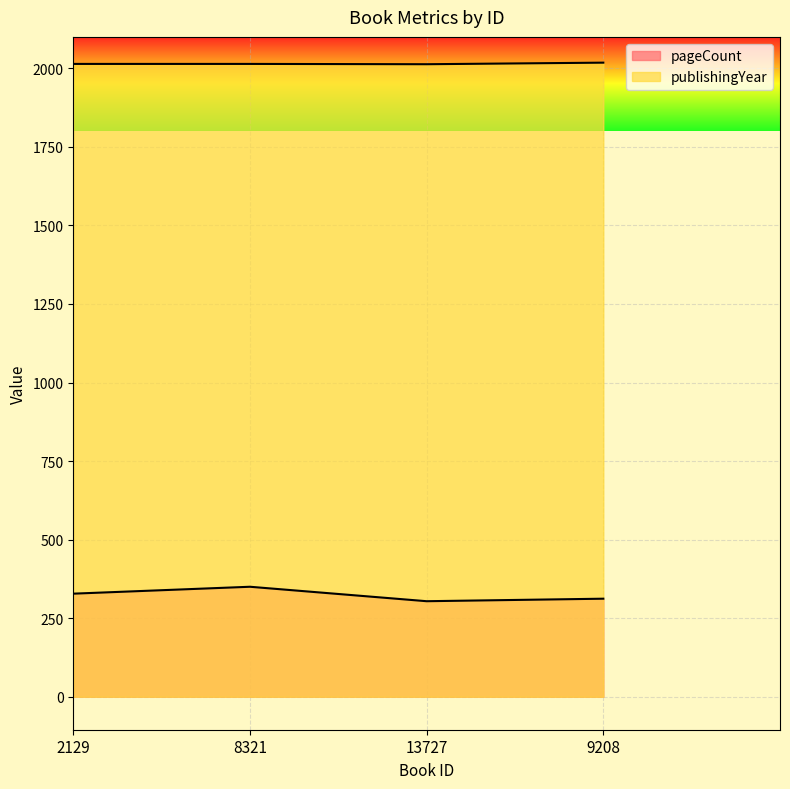

What is the average value of the publishingYear series?

2015